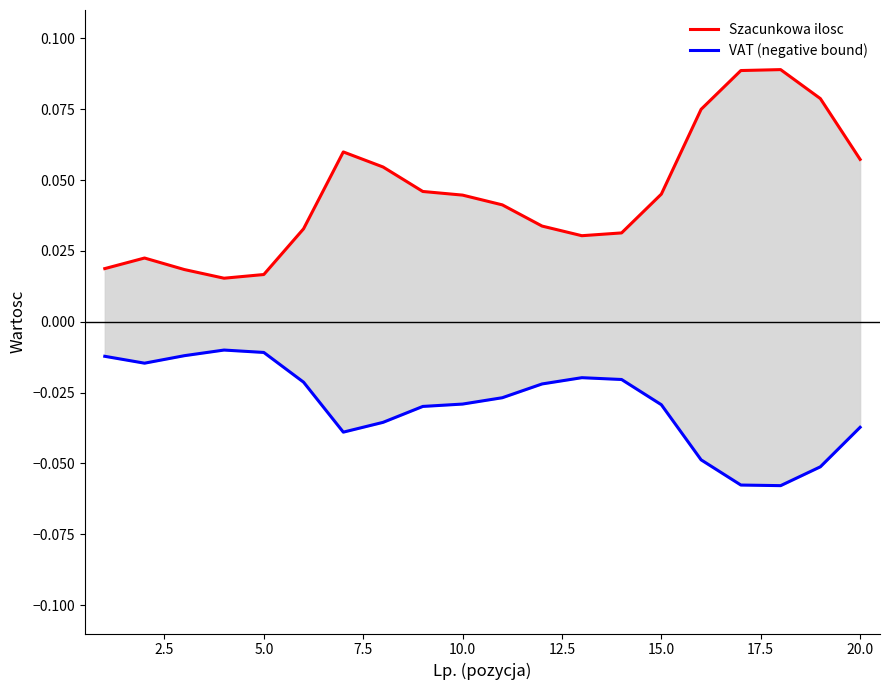

Rank the series at 2.5 from highest to lowest value.

Szacunkowa ilosc, VAT (negative bound)